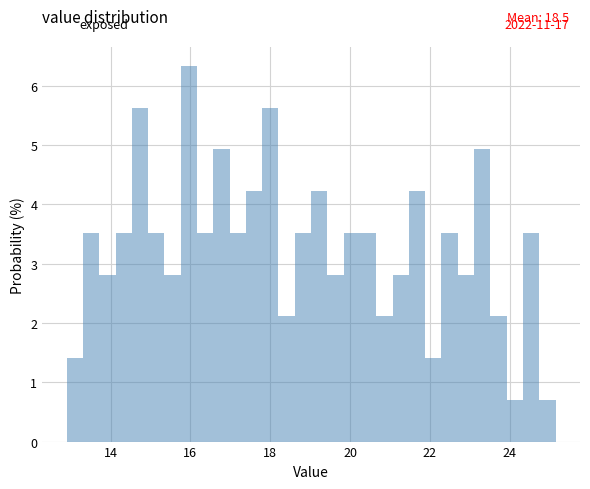

Around what value on the x-axis is the tallest bar? Give the approximate position of its centre, as read against the axis.

16.0